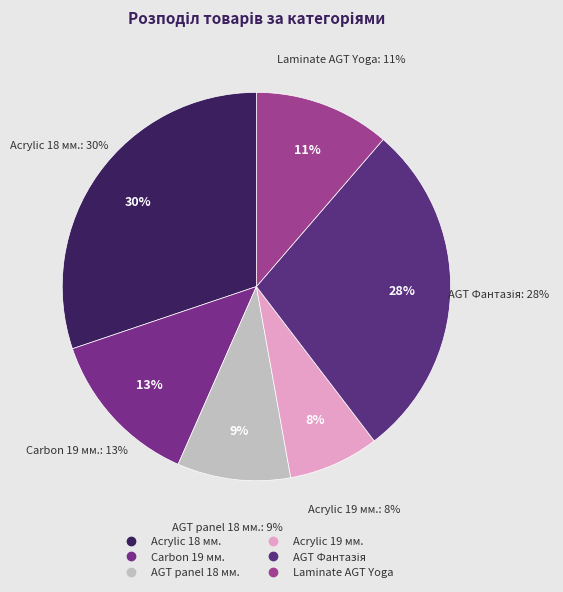

What is the ratio of the value at Панель AGT AGT 18 мм. Фантазія (Lam) to the value at Laminate AGT Yoga?

2.5